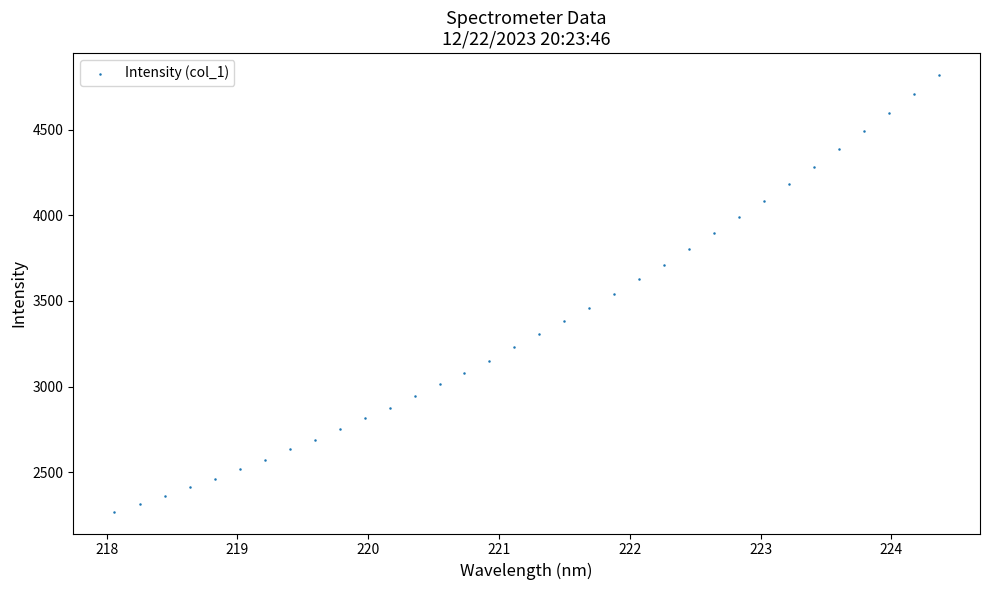

What is the range of X values (max minus min)?

6.3